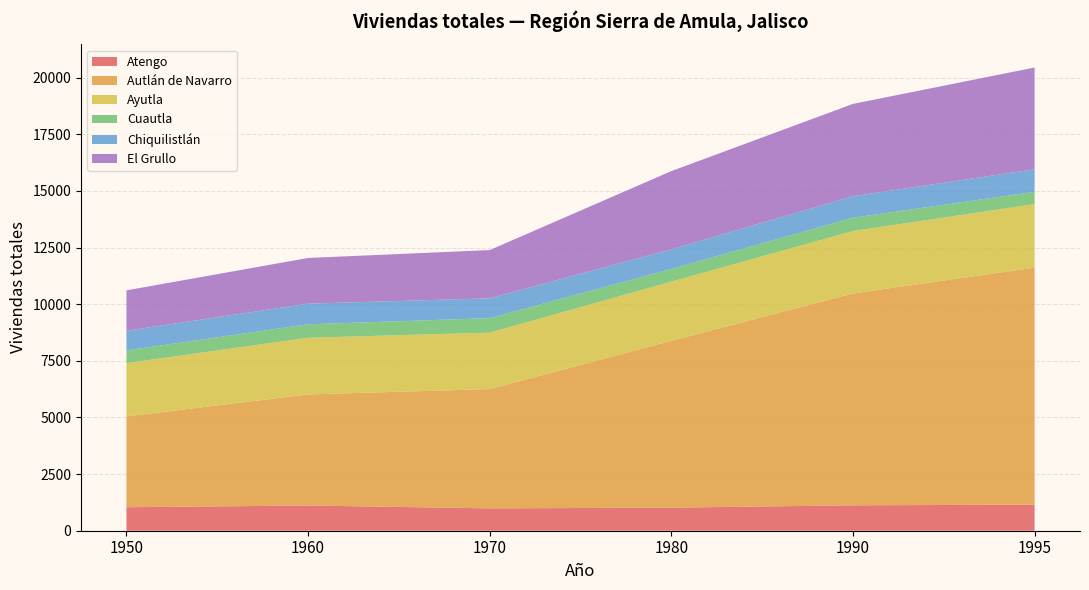

Reading left to right, transcribe all the data shown in this chart.

Atengo: 1950=1037	1960=1113	1970=987	1980=1019	1990=1121	1995=1152
Autlán de Navarro: 1950=4009	1960=4904	1970=5266	1980=7364	1990=9353	1995=10460
Ayutla: 1950=2351	1960=2501	1970=2491	1980=2612	1990=2755	1995=2807
Cuautla: 1950=562	1960=595	1970=641	1980=560	1990=588	1995=540
Chiquilistlán: 1950=869	1960=910	1970=874	1980=867	1990=950	1995=996
El Grullo: 1950=1782	1960=2017	1970=2130	1980=3452	1990=4074	1995=4492